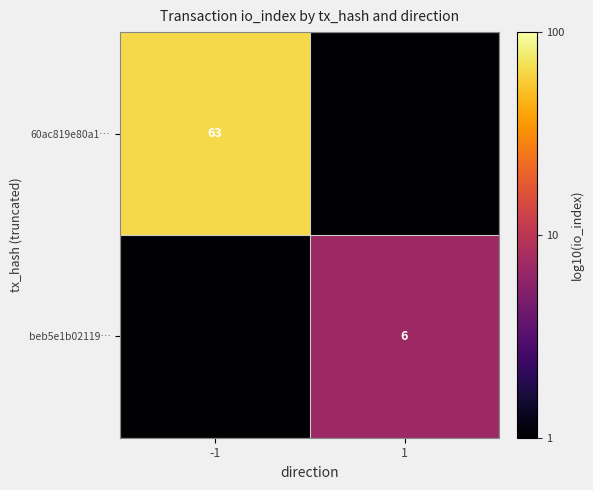

The value of 60ac819e80a1… at -1 is 63. True or false?

True